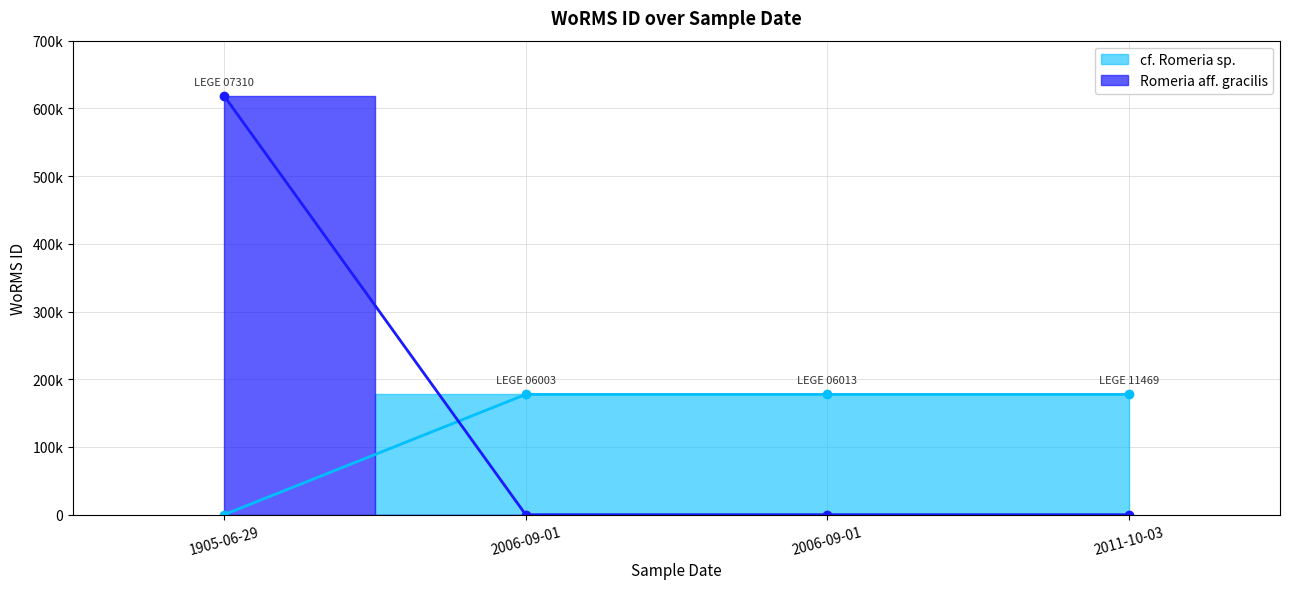

List the labels in order of value, largest first.

1905-06-29, 2006-09-01, 2006-09-01, 2011-10-03